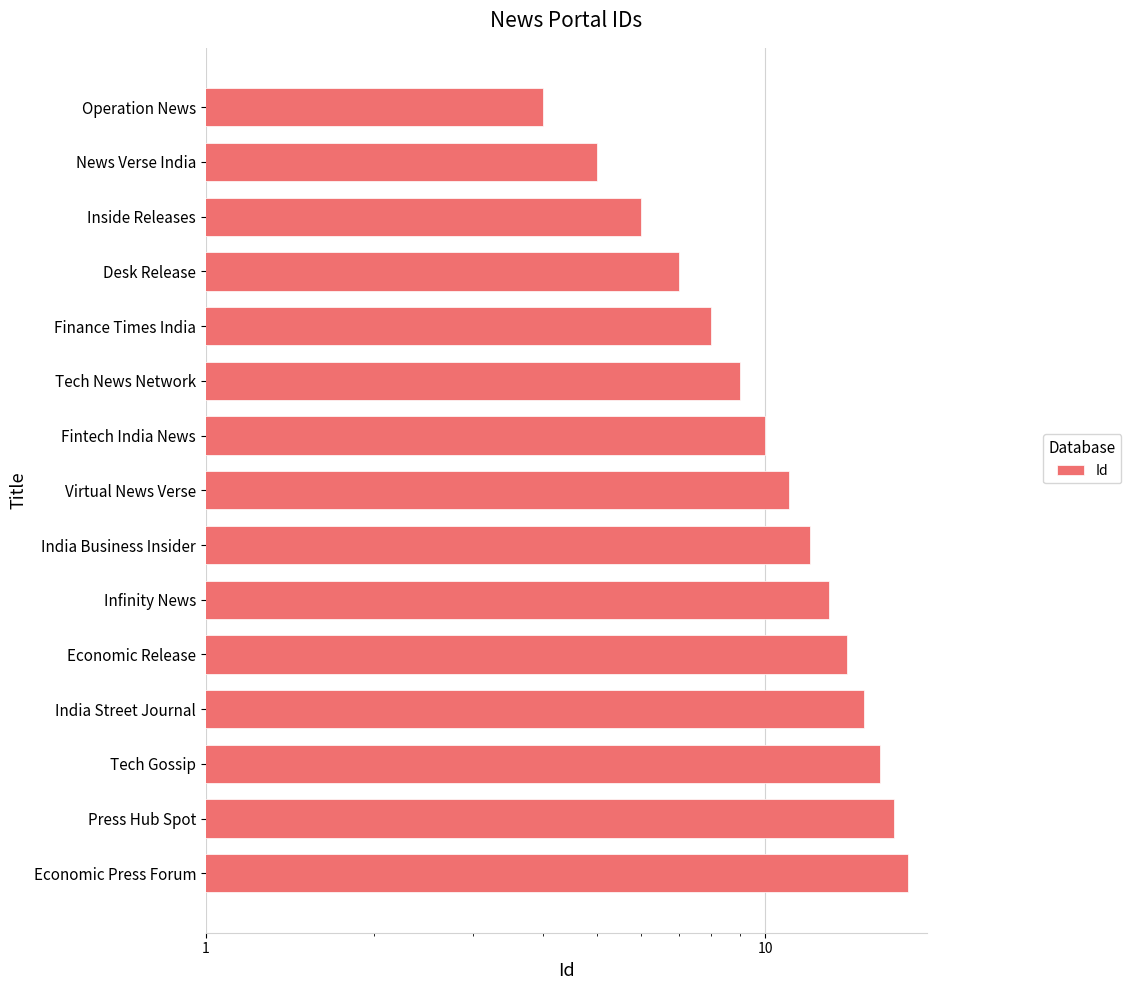

What is the difference between the values at Virtual News Verse and Economic Release?

3